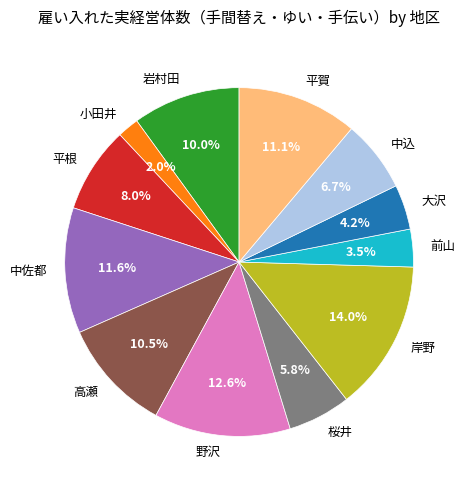

Between 岸野 and 前山, which is larger?

岸野